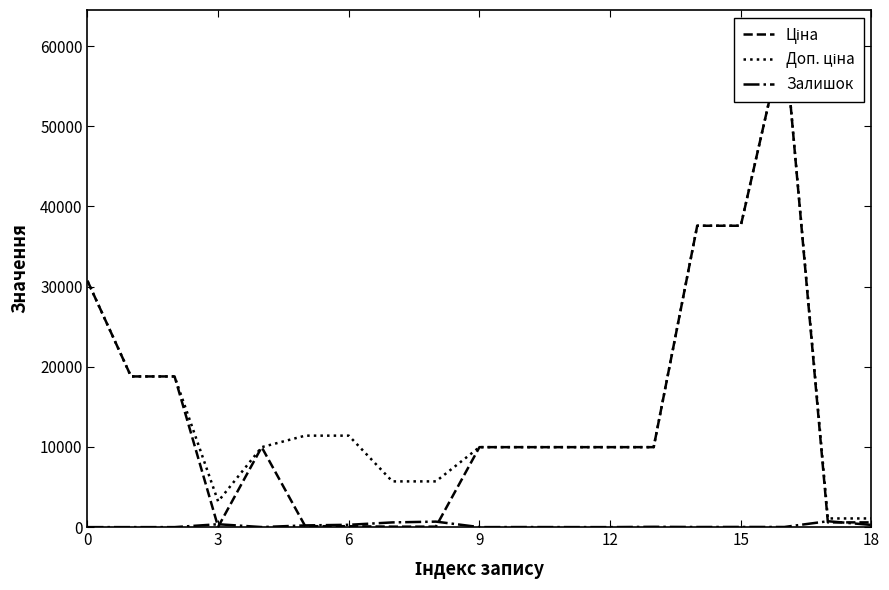

Read the Залишок value at 17.

735.0